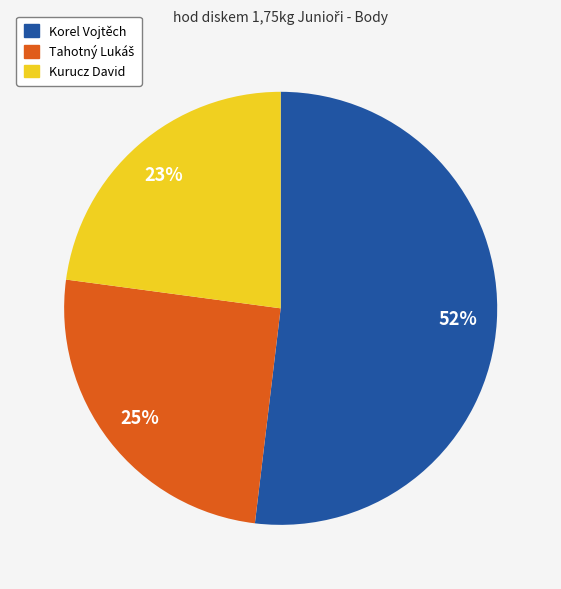

The Korel Vojtěch slice represents 52% of the pie. True or false?

True